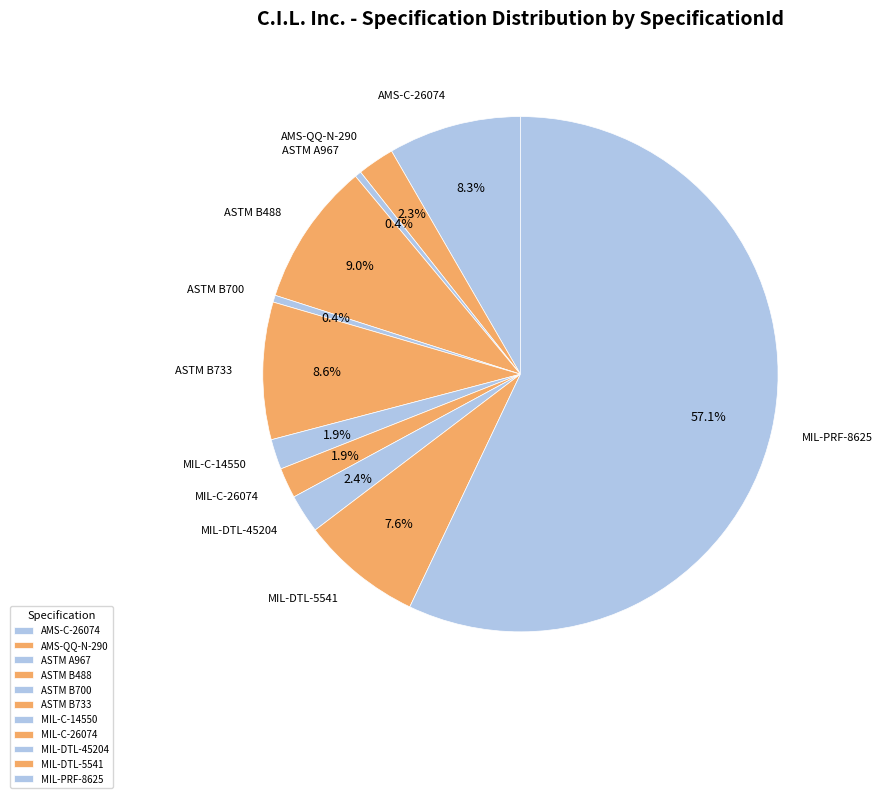

How many slices are in this pie chart?

11